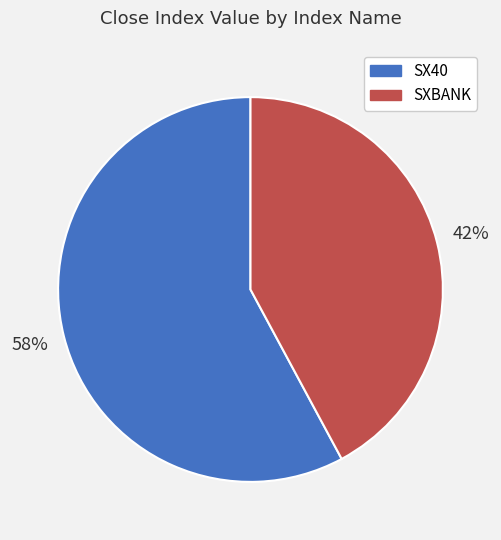

What is the smallest slice in the pie chart?

SXBANK